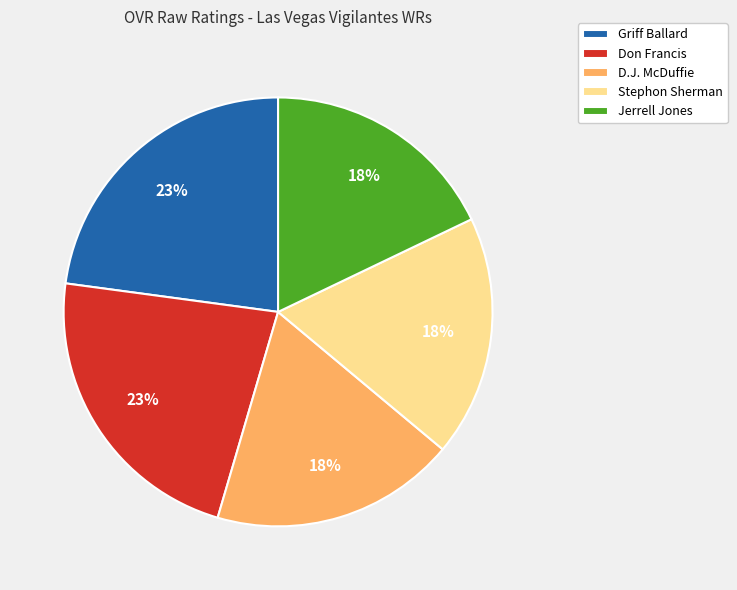

Is there a majority slice in this chart?

No